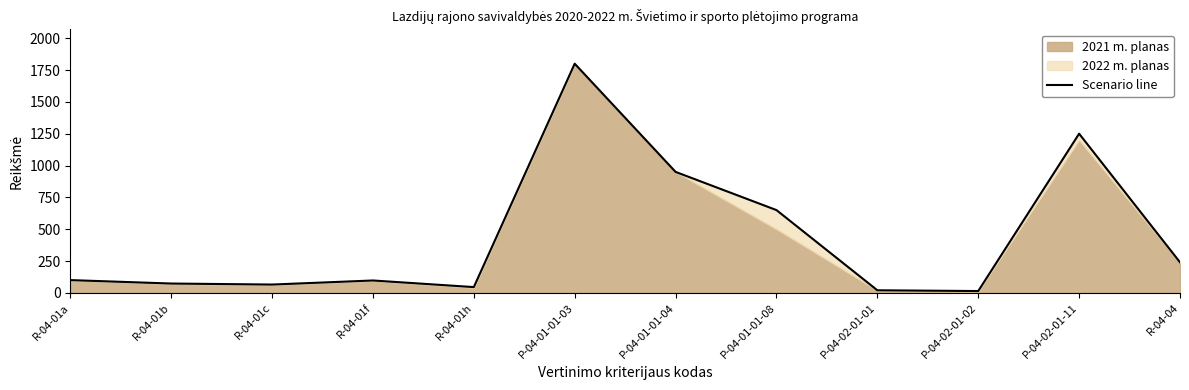

What is the difference between the second highest and minimum values?

1236